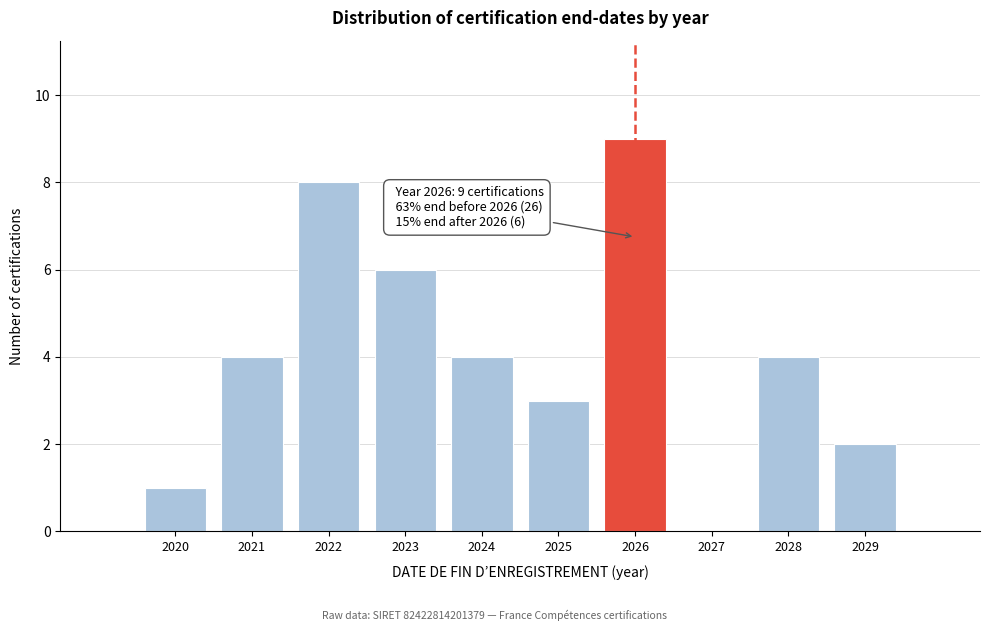

Reading left to right, transcribe all the data shown in this chart.

2020=1	2021=4	2022=8	2023=6	2024=4	2025=3	2026=9	2027=0	2028=4	2029=2